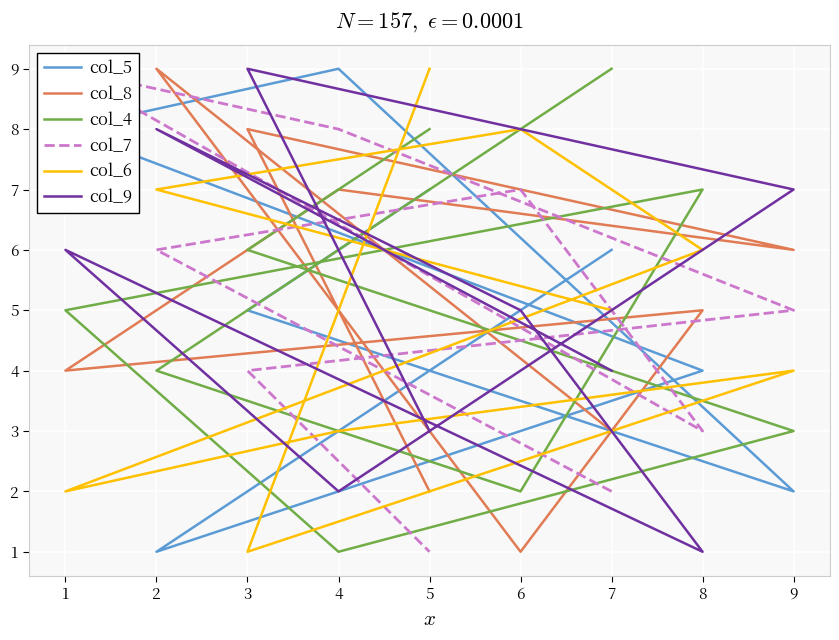

Between which two adjacent categories do col_7 and col_5 first intersect?

7 and 2